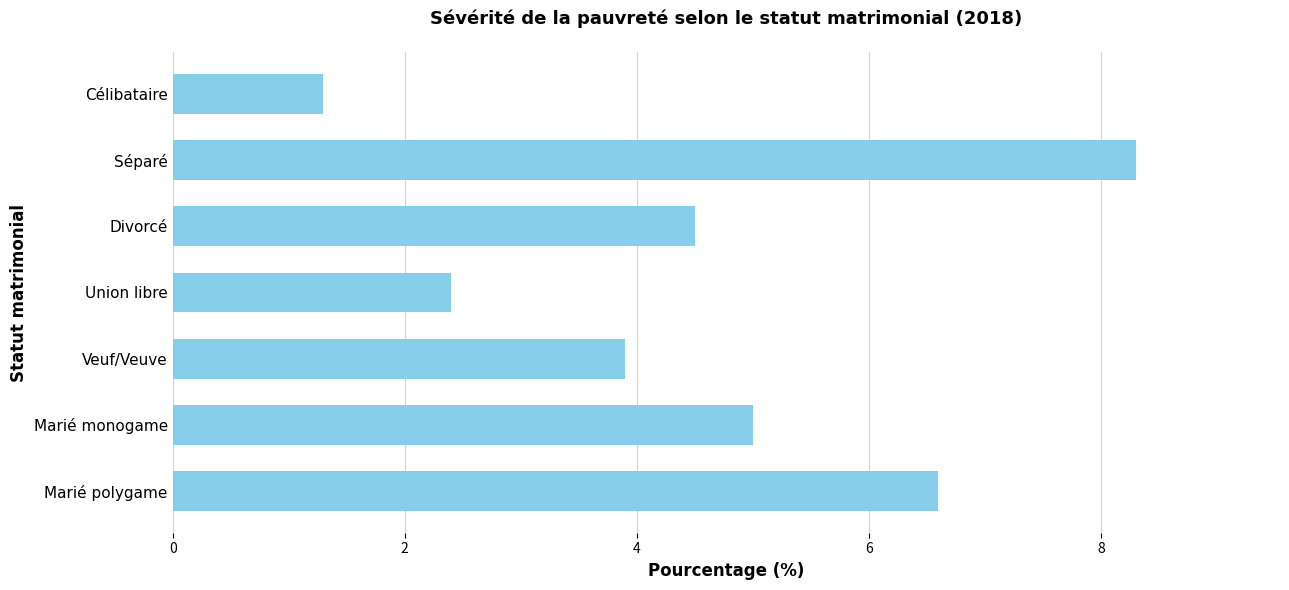

Are the bars horizontal?

Yes